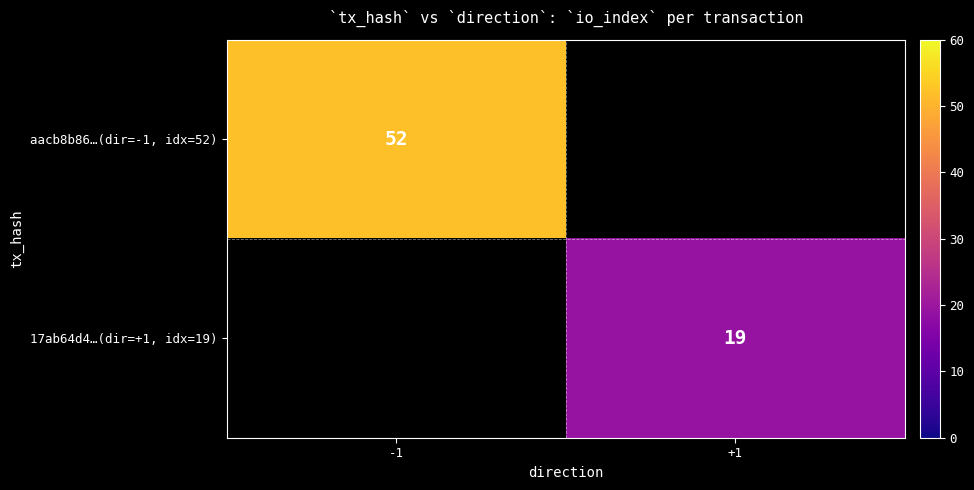

True or false: aacb8b86…(dir=-1, idx=52) has a value of 22 at -1.

False